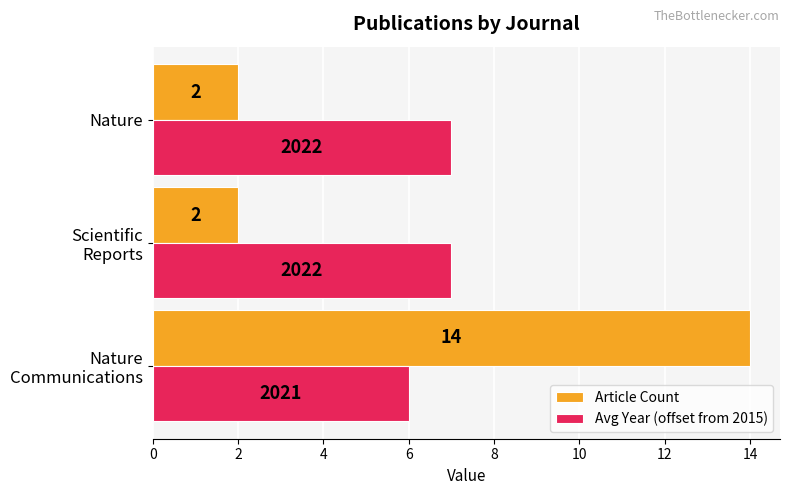

How many Article Count values are between 2 and 14?

3